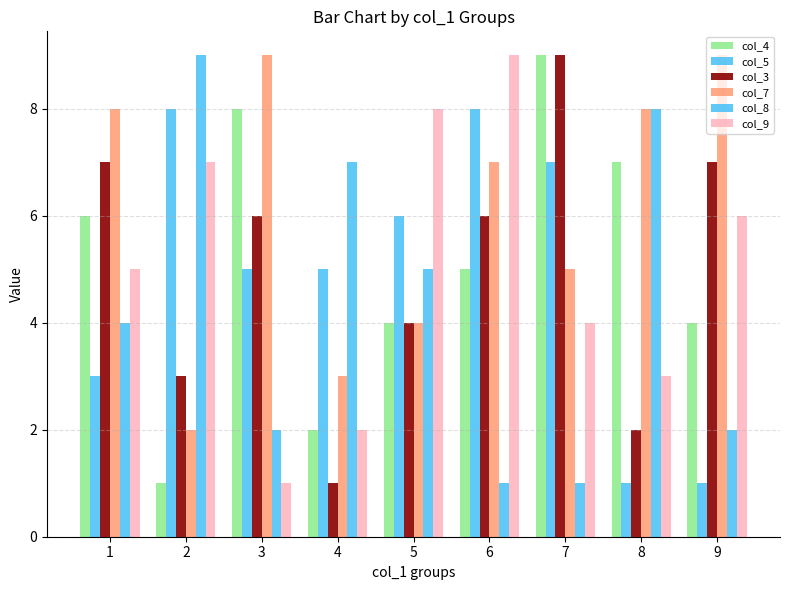

How many bars are there in total?

54